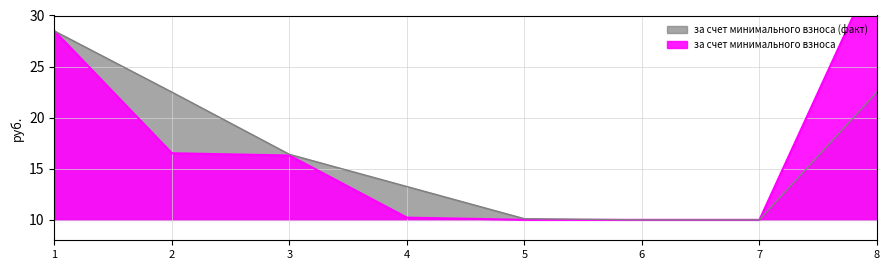

Rank the categories by value from lowest to highest.

5, 6, 7, 4, 3, 2, 1, 8